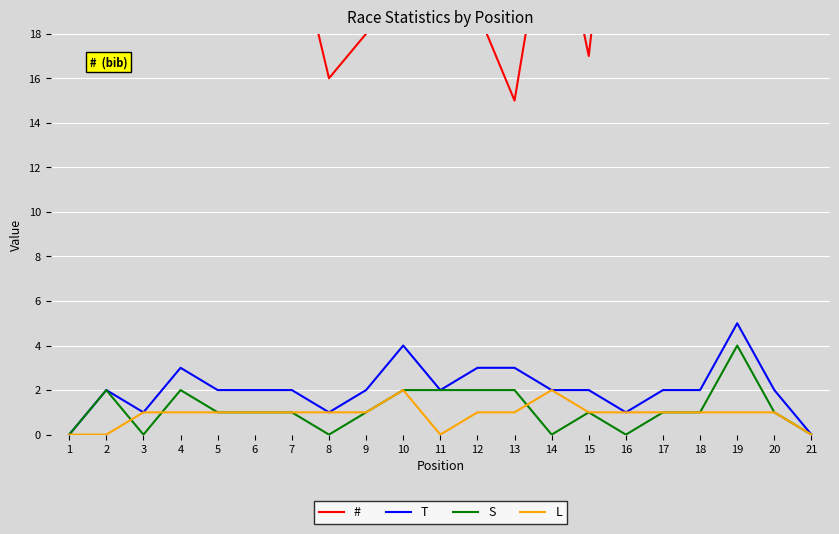

Where is S nearest to the value 2?

2